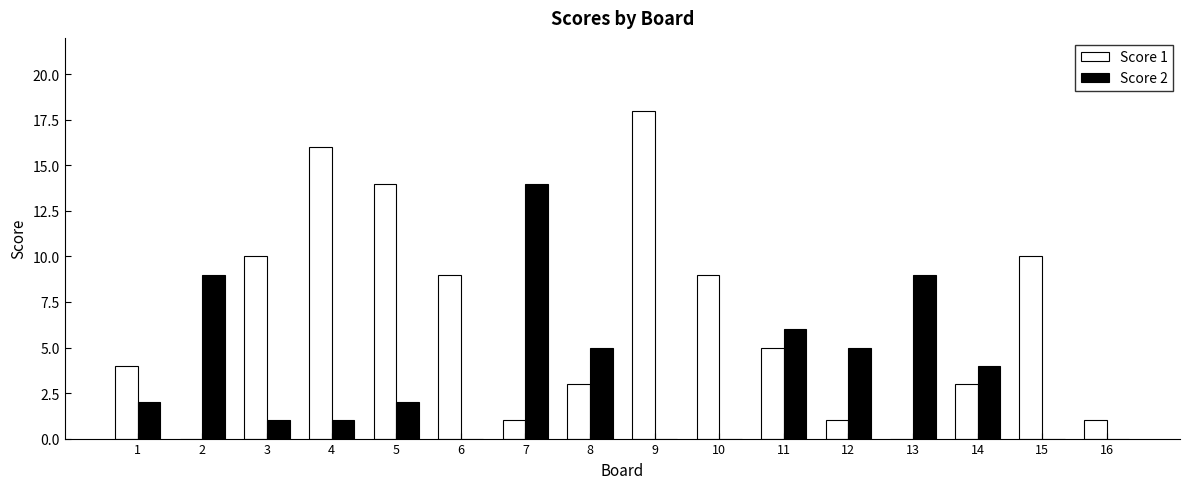

The value of Score 1 at 11 is 1. True or false?

False